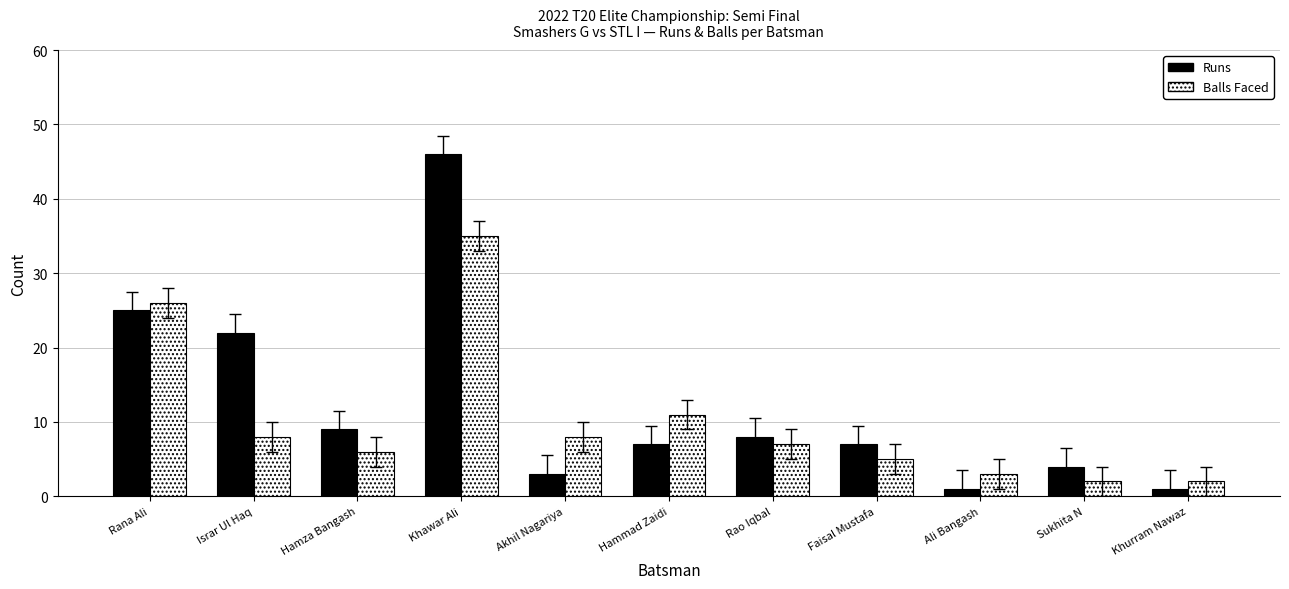

Which label corresponds to the largest value in the chart?

Khawar Ali